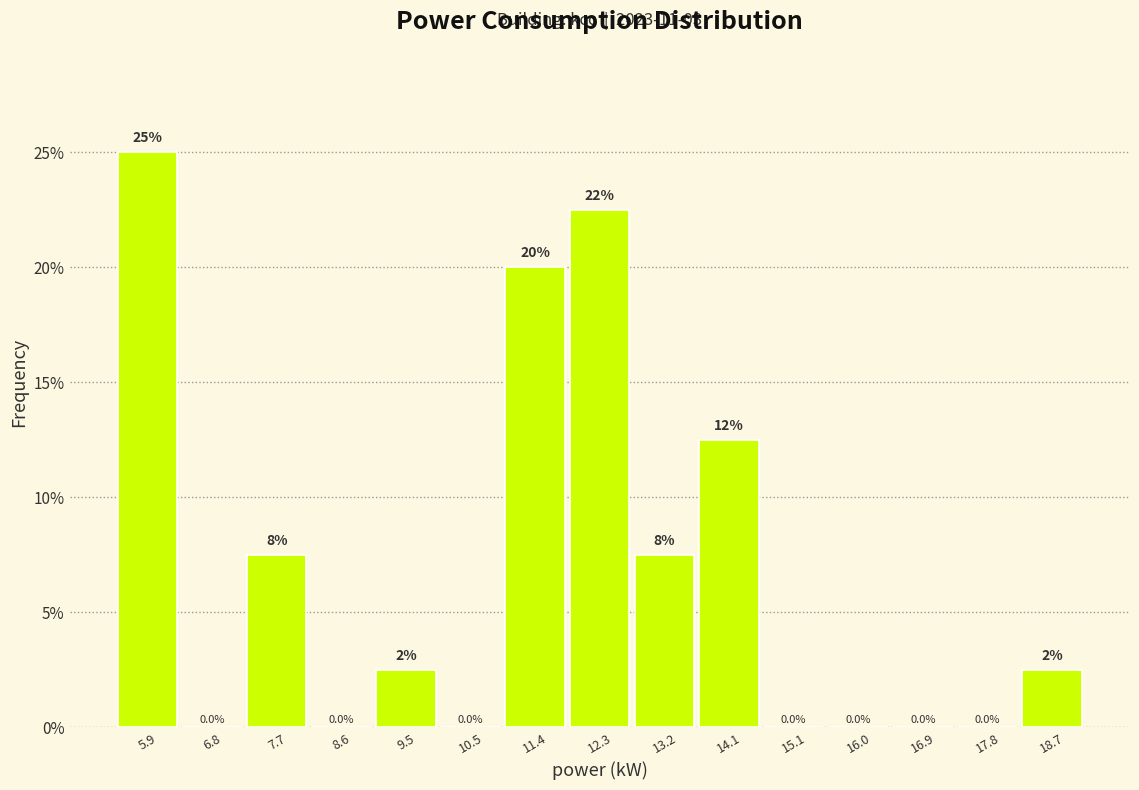

Over which range of the x-axis is the bar tallest?

5.40 to 6.32